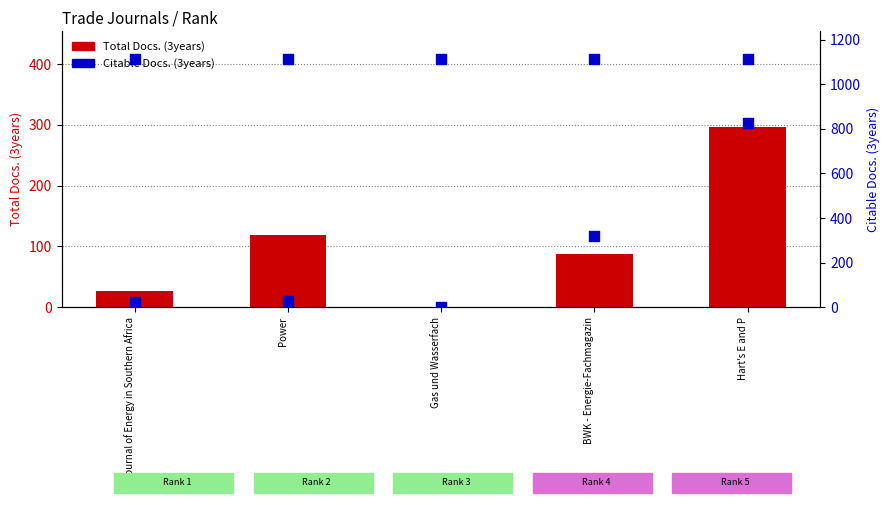

Which series contains the lowest Y value?

Total Docs. (3years)